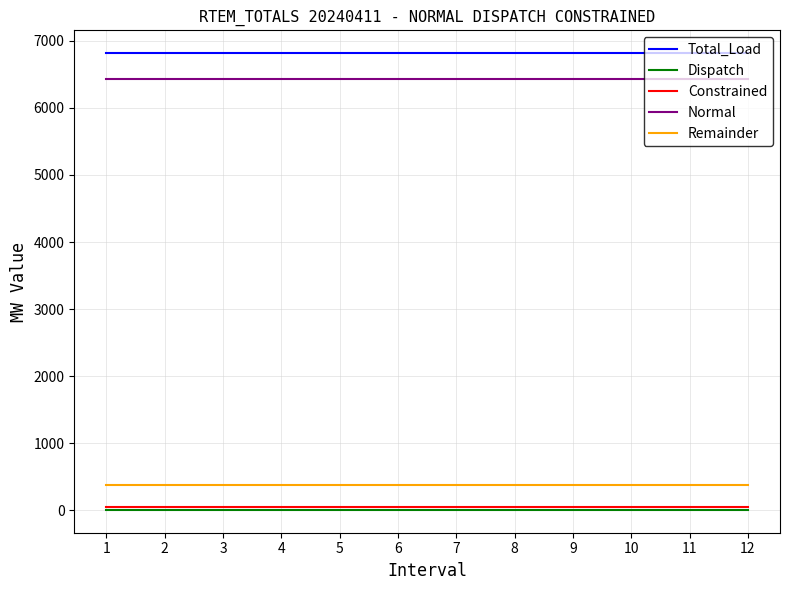

Reading left to right, transcribe all the data shown in this chart.

Total_Load: 6816.5	6816.5	6816.5	6816.5	6816.5	6816.5	6816.5	6816.5	6816.5	6816.5	6816.5	6816.5
Dispatch: 4.7	4.7	4.7	4.7	4.7	4.7	4.7	4.7	4.7	4.7	4.7	4.7
Constrained: 48.3	48.3	48.3	48.3	48.3	48.3	48.3	48.3	48.3	48.3	48.3	48.3
Normal: 6436.1	6436.1	6436.1	6436.1	6436.1	6436.1	6436.1	6436.1	6436.1	6436.1	6436.1	6436.1
Remainder: 380.4	380.4	380.4	380.4	380.4	380.4	380.4	380.4	380.4	380.4	380.4	380.4